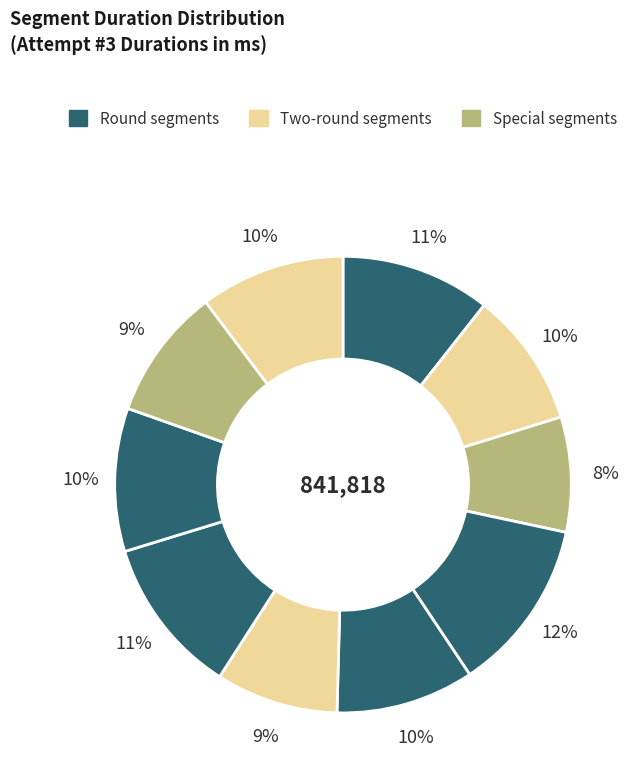

How many slices are in this pie chart?

10